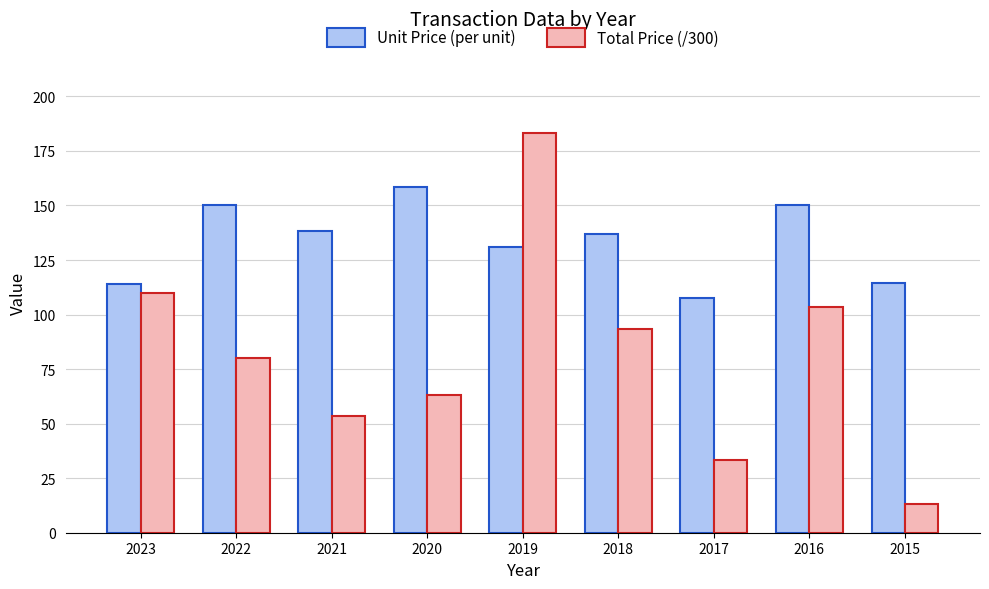

At which category does the chart reach its peak across all series?

2019